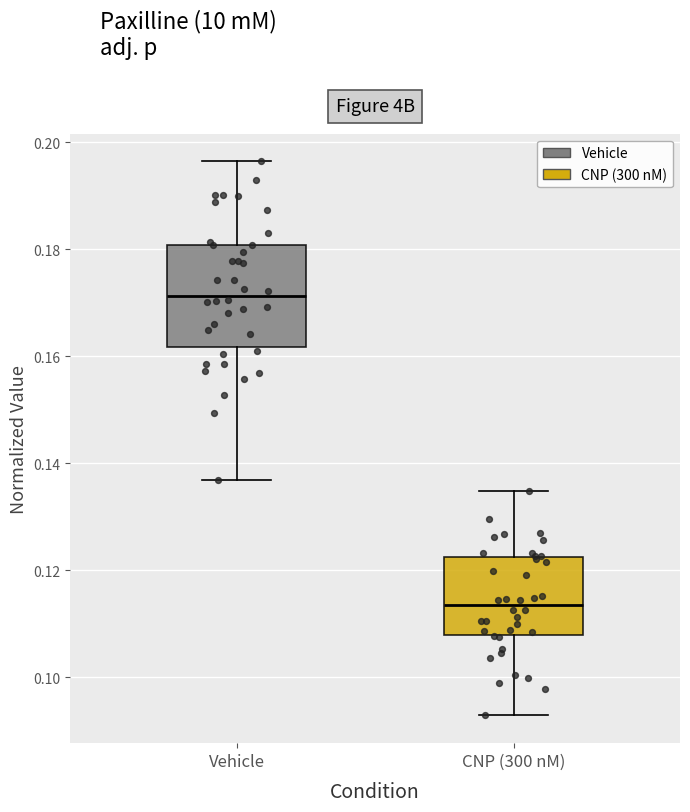

Which box has the highest median line?

Vehicle